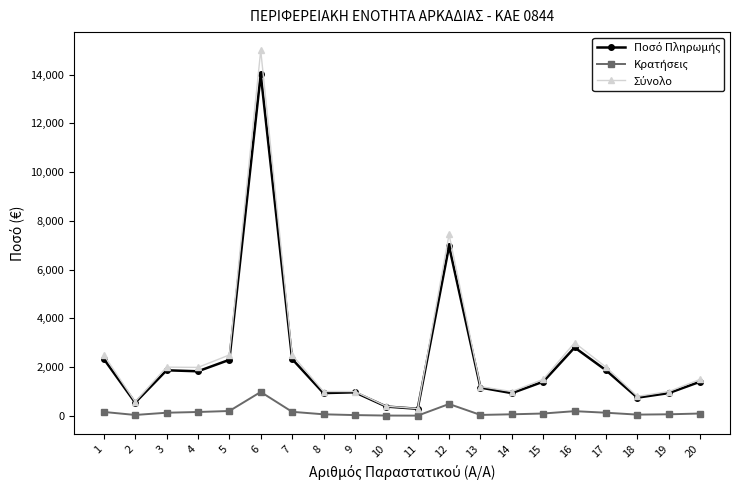

What is the greatest value displayed?

14999.0